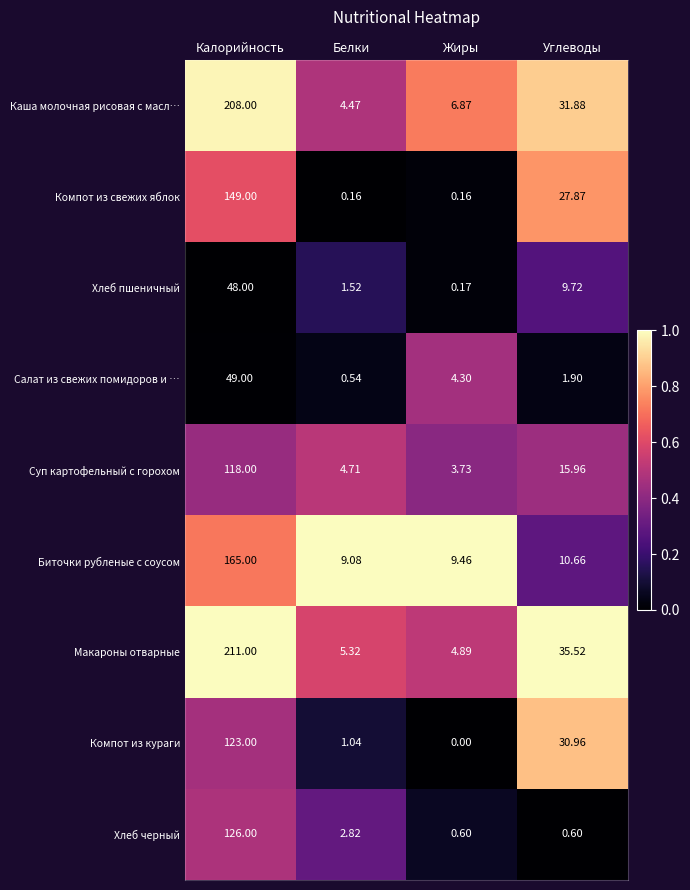

Rank the series at Жиры from highest to lowest value.

Биточки рубленые с соусом, Каша молочная рисовая с масл…, Макароны отварные, Салат из свежих помидоров и …, Суп картофельный с горохом, Хлеб черный, Хлеб пшеничный, Компот из свежих яблок, Компот из кураги